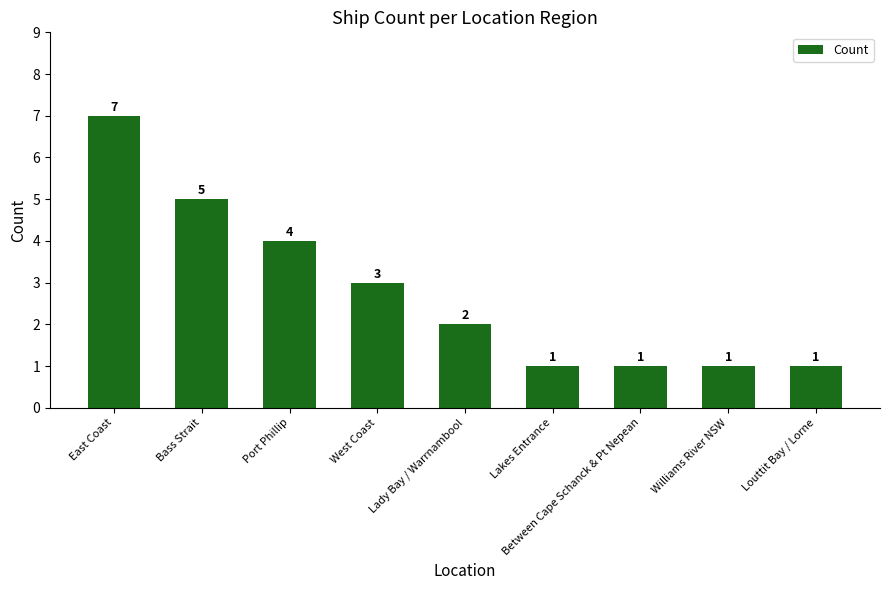

What is the smallest value displayed?

1